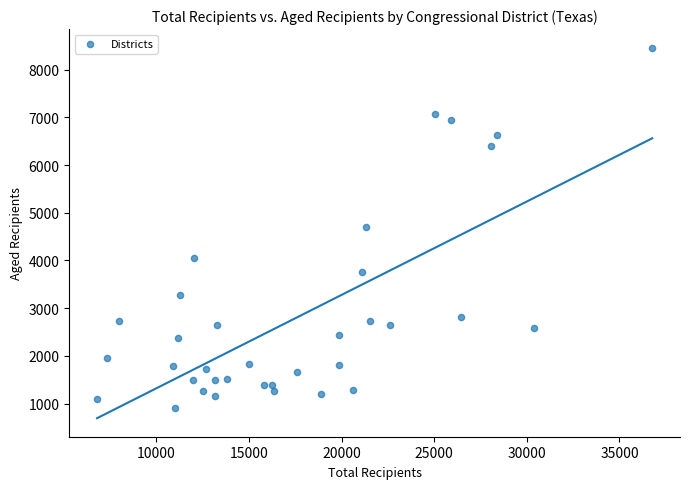

What is the range of Y values (max minus min)?

7562